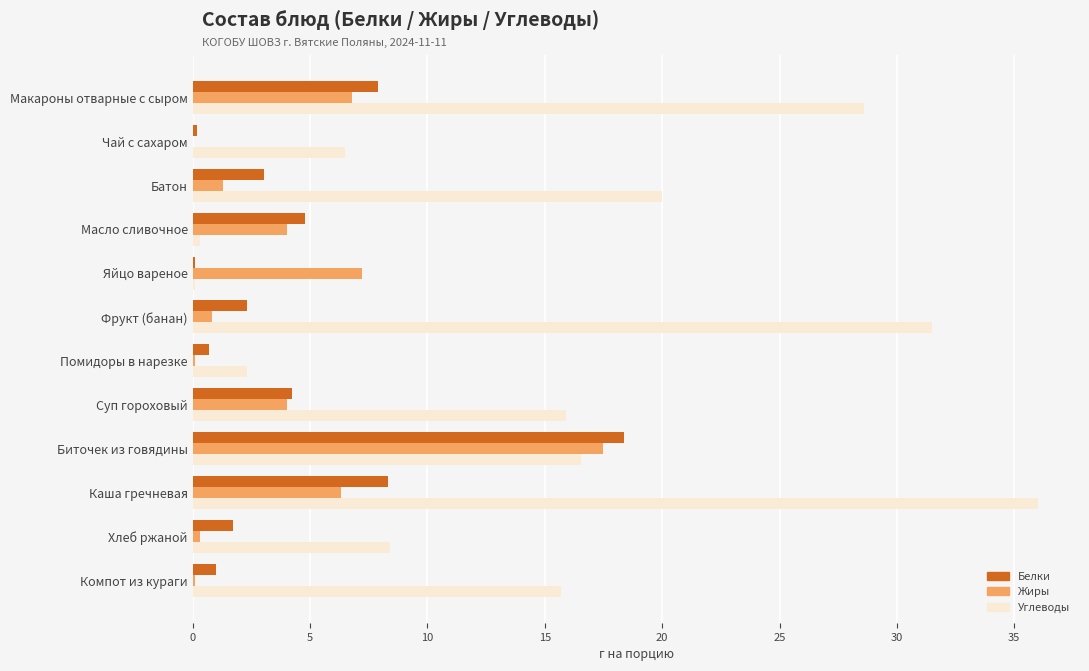

What is the sum of all Жиры values?

48.4